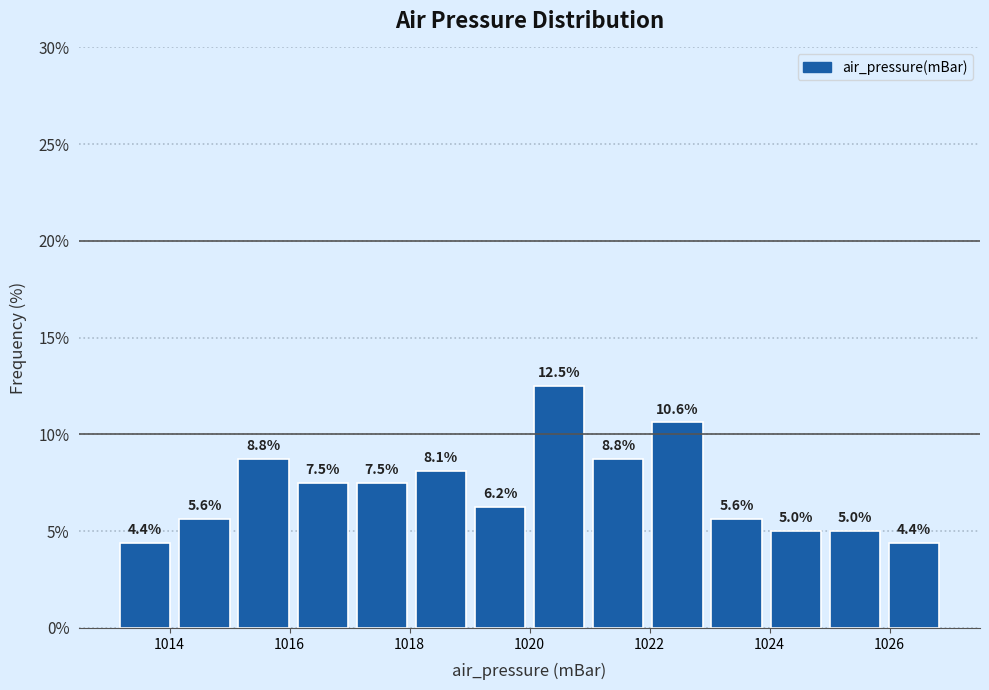

Reading left to right, transcribe this chart: for each bar, give the range it covers on the x-axis and its height. The bar edges are not printed on the chart, so give them approximately, as read against the axis.

1013.2 to 1014.0: 4.4
1014.0 to 1015.0: 5.6
1015.0 to 1016.0: 8.8
1016.0 to 1017.0: 7.5
1017.0 to 1018.0: 7.5
1018.0 to 1019.0: 8.1
1019.0 to 1020.0: 6.2
1020.0 to 1021.0: 12.5
1021.0 to 1022.0: 8.8
1022.0 to 1023.0: 10.6
1023.0 to 1024.0: 5.6
1024.0 to 1025.0: 5.0
1025.0 to 1026.0: 5.0
1026.0 to 1027.0: 4.4